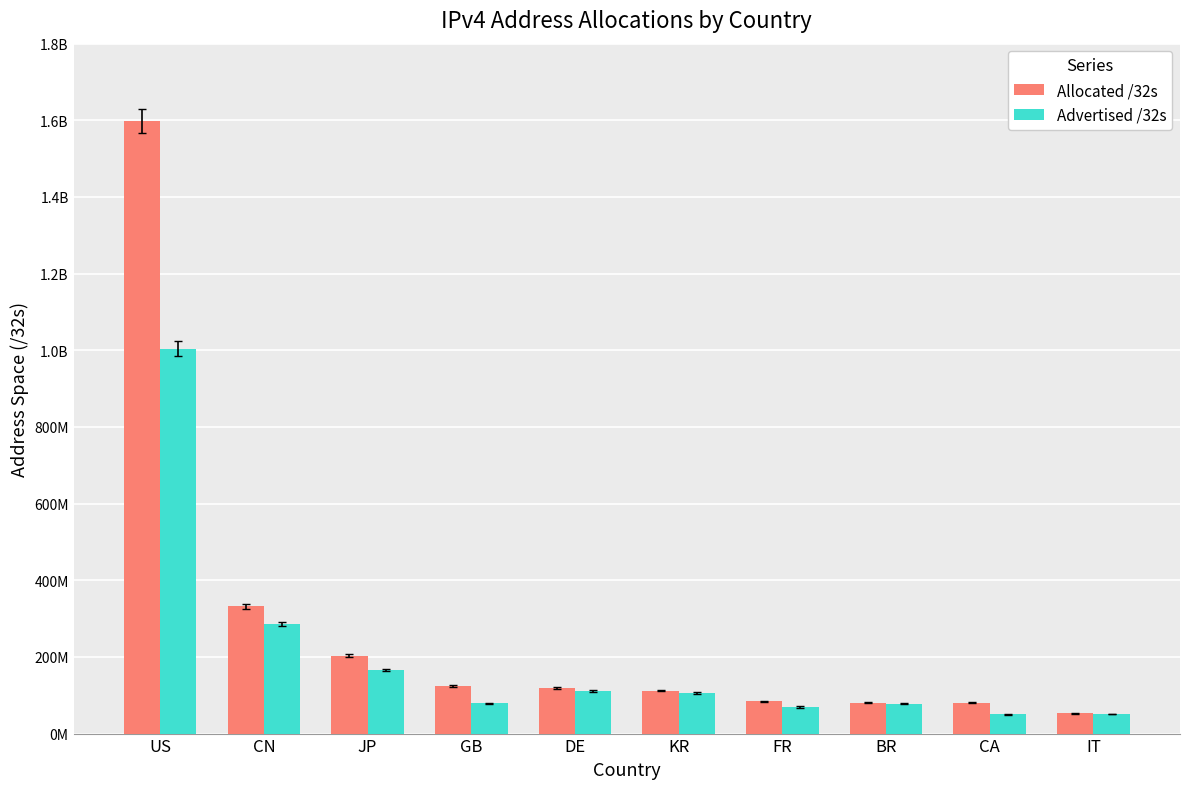

The value of Advertised /32s at CN is 286209280. True or false?

True